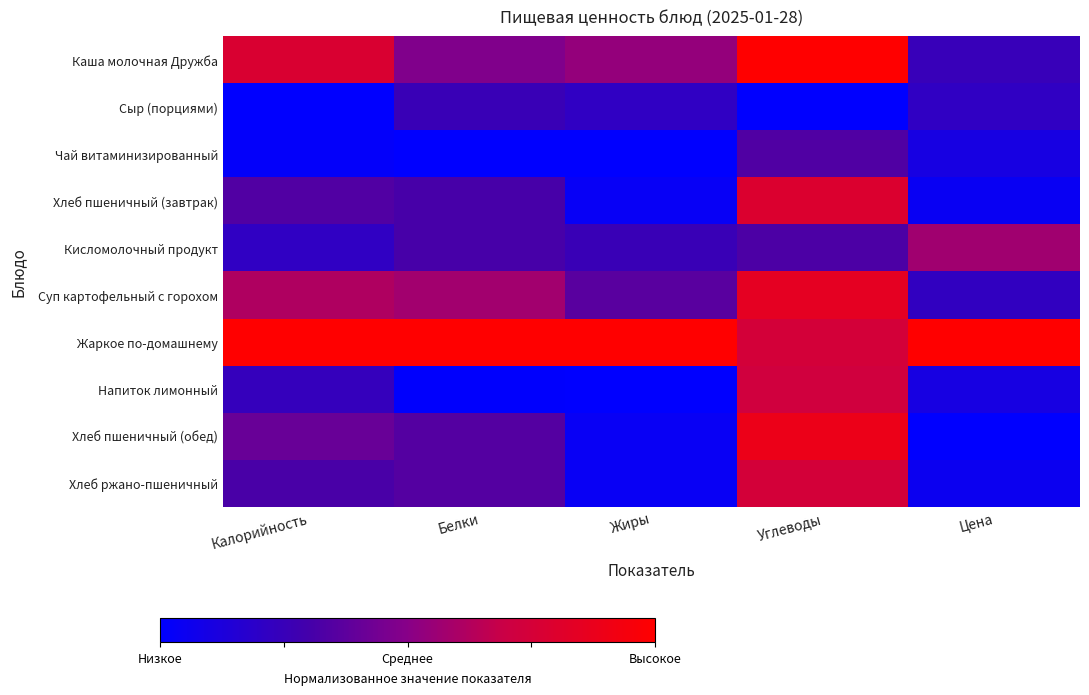

At Жиры, list the series in order from smallest to largest.

Чай витаминизированный, Напиток лимонный, Хлеб пшеничный (завтрак), Хлеб пшеничный (обед), Хлеб ржано-пшеничный, Сыр (порциями), Кисломолочный продукт, Суп картофельный с горохом, Каша молочная Дружба, Жаркое по-домашнему